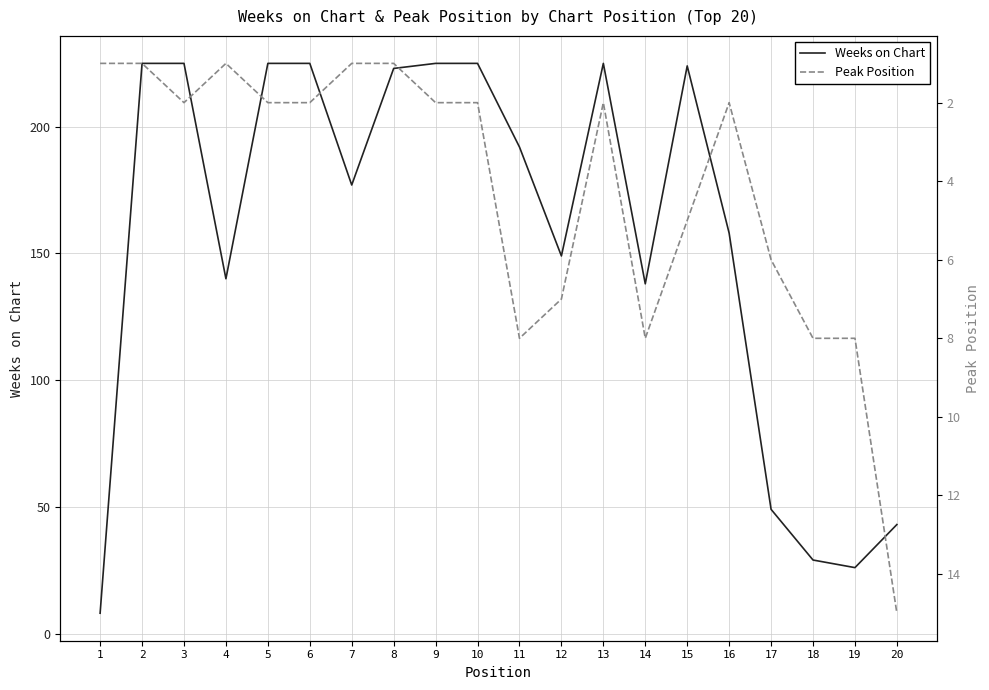

What is the value of the Peak Position point at the 10th from the left?

2